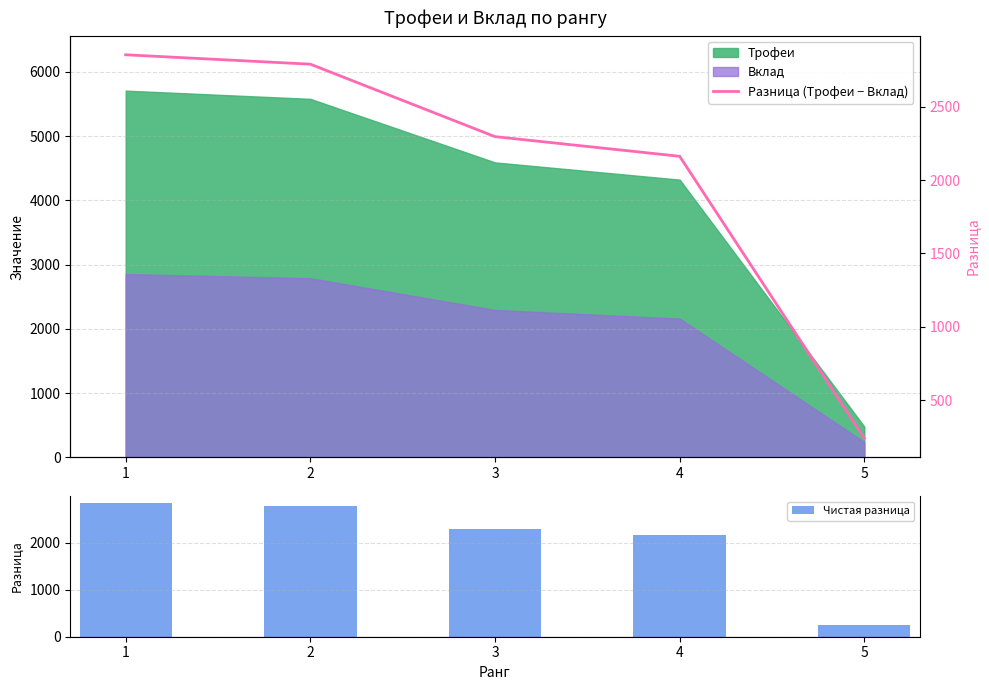

What is the minimum value shown in the chart?

240